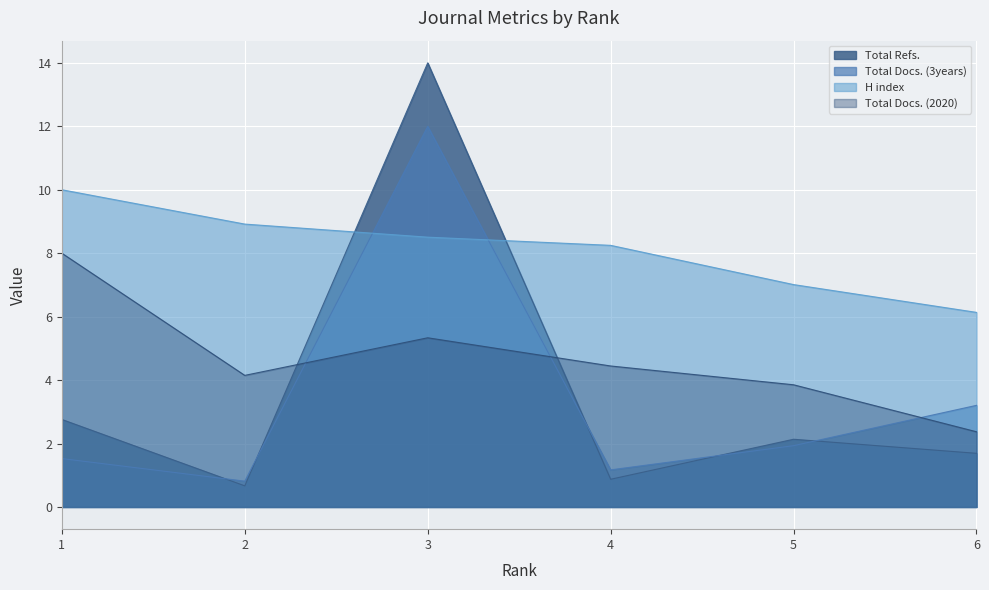

What are all the series names shown in the legend?

Total Refs., Total Docs. (3years), H index, Total Docs. (2020)